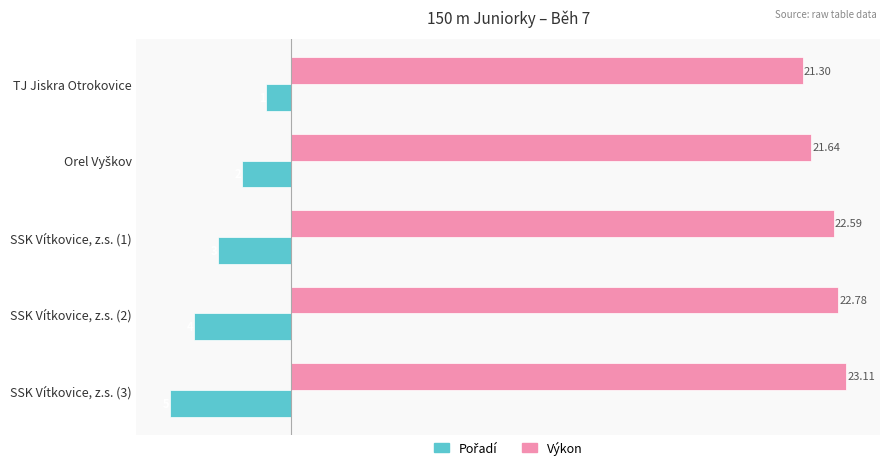

At which category is the sum across all series the highest?

TJ Jiskra Otrokovice